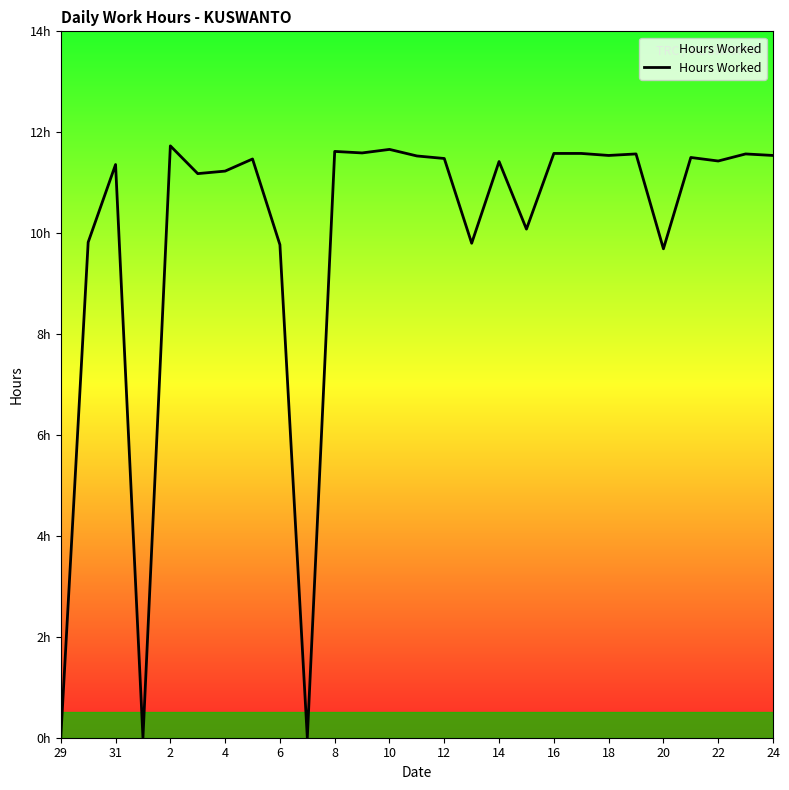

At which category does the chart reach its minimum across all series?

29